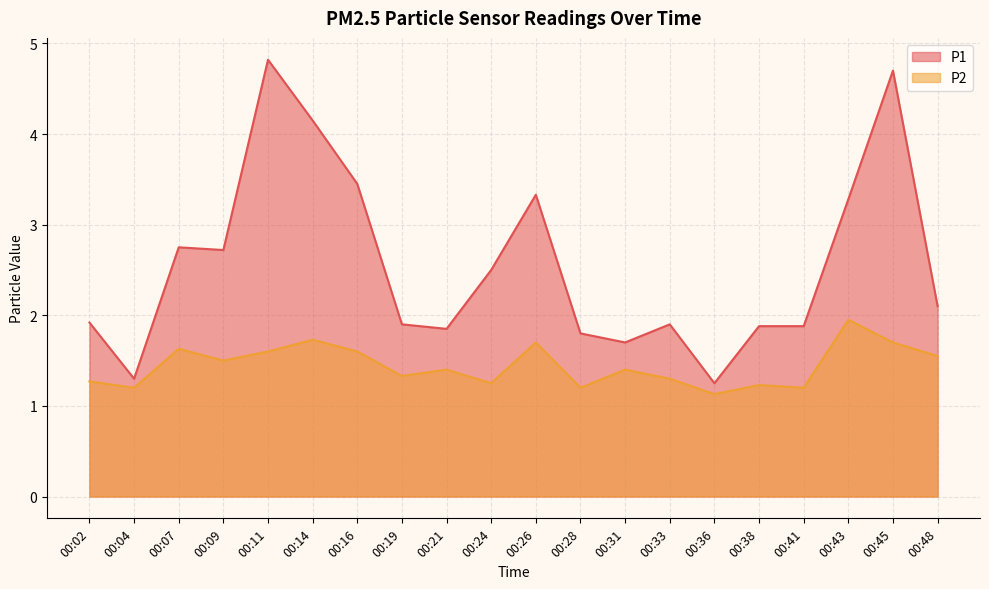

Where does the P1 series first go above 2?

00:07